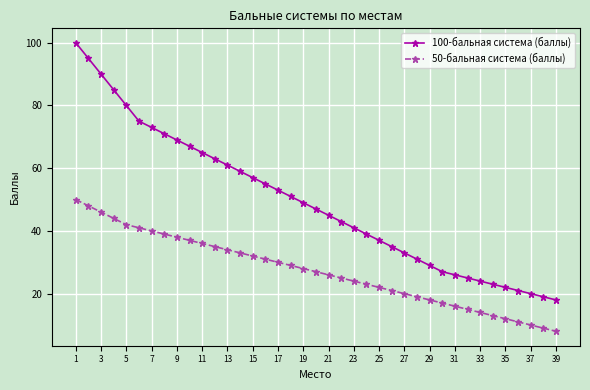

Is this an area chart (filled region under the line)?

No